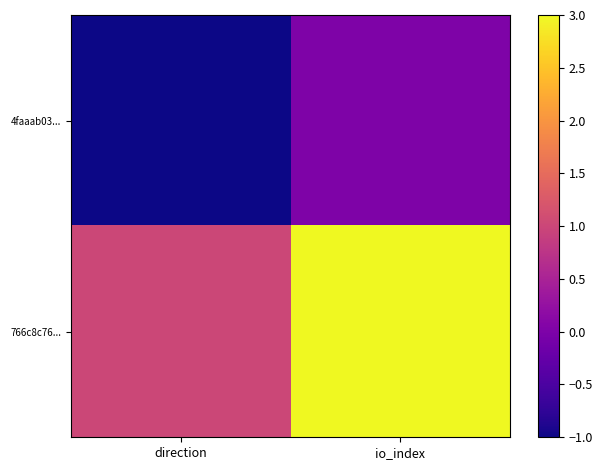

What is the spread (max minus min) of values at direction?

2